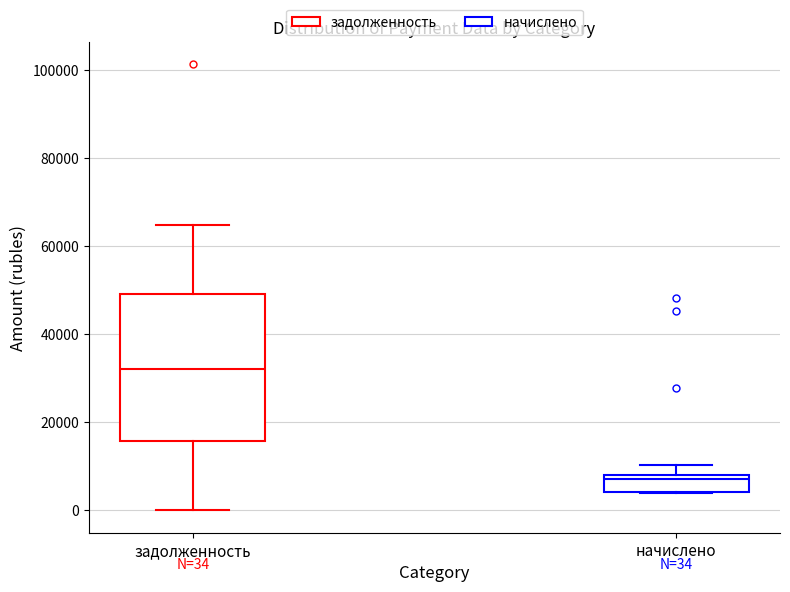

Which box has the lowest median line?

начислено